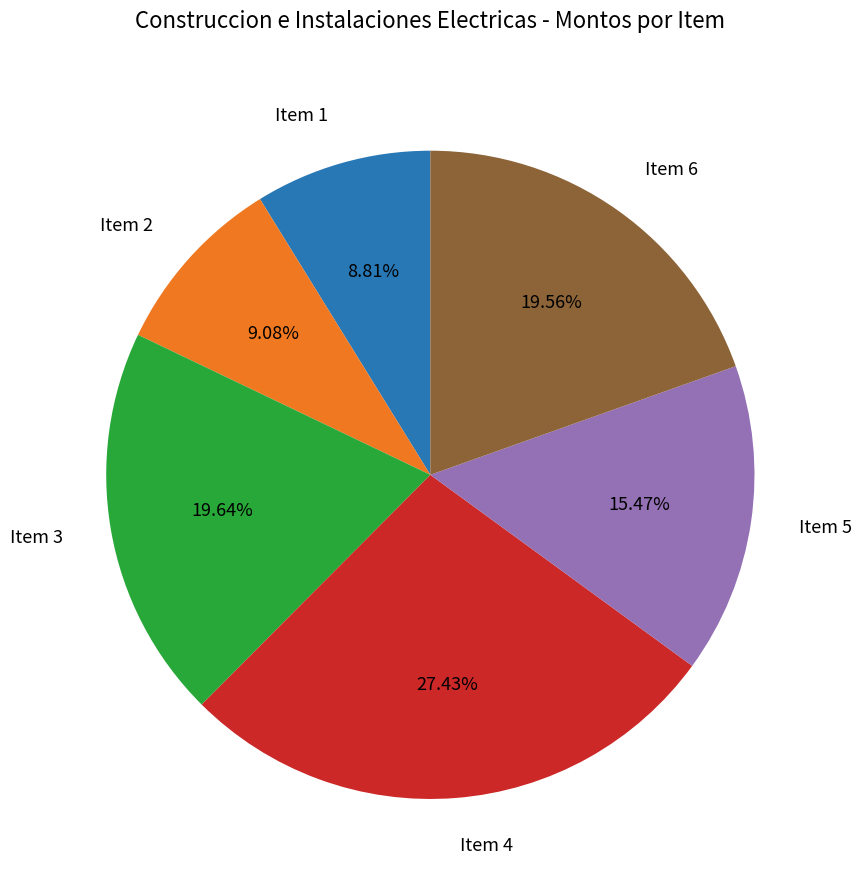

Does any single category account for the majority?

No